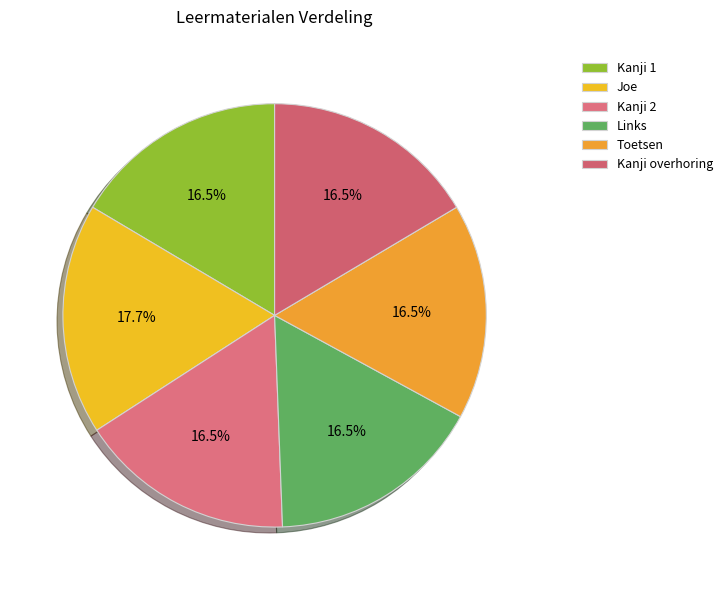

What is the ratio of the value at Toetsen to the value at Kanji 2?

1.0